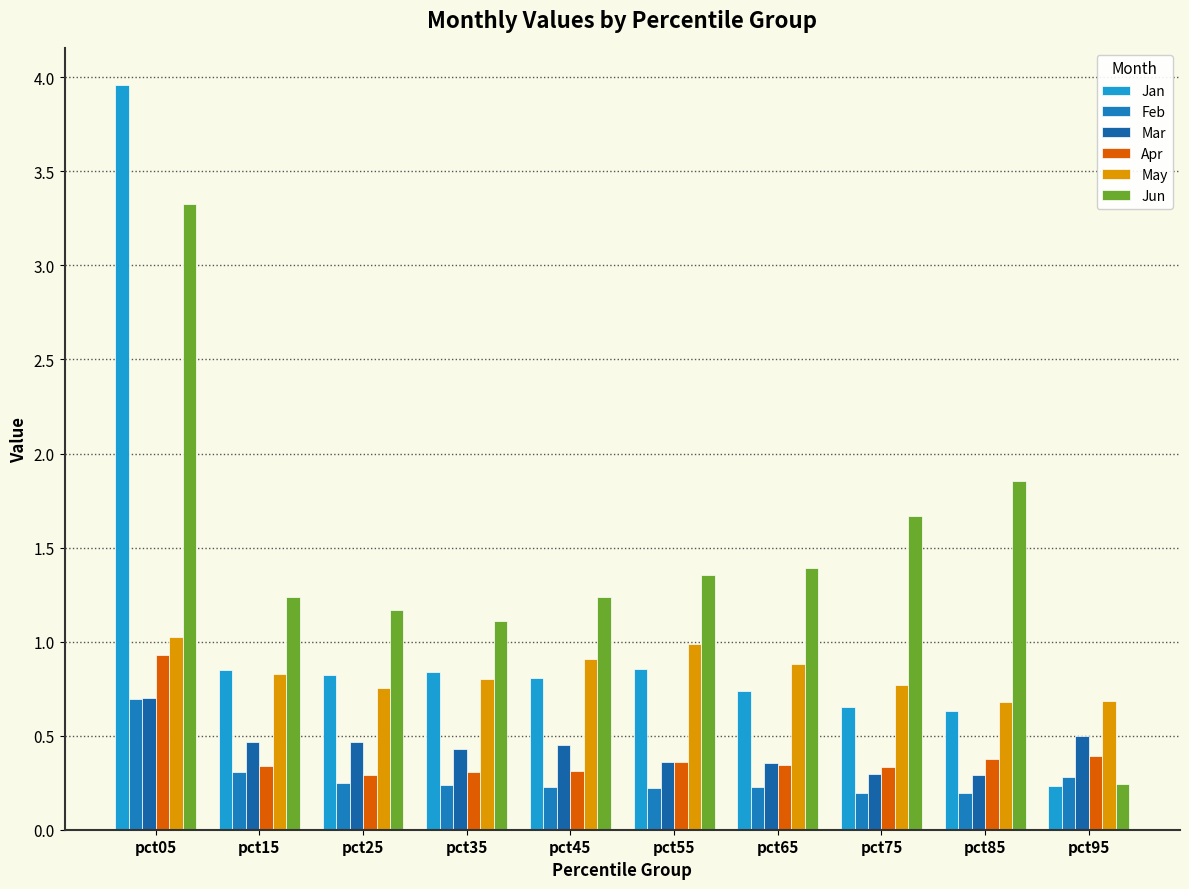

How many bars are there in each group?

6